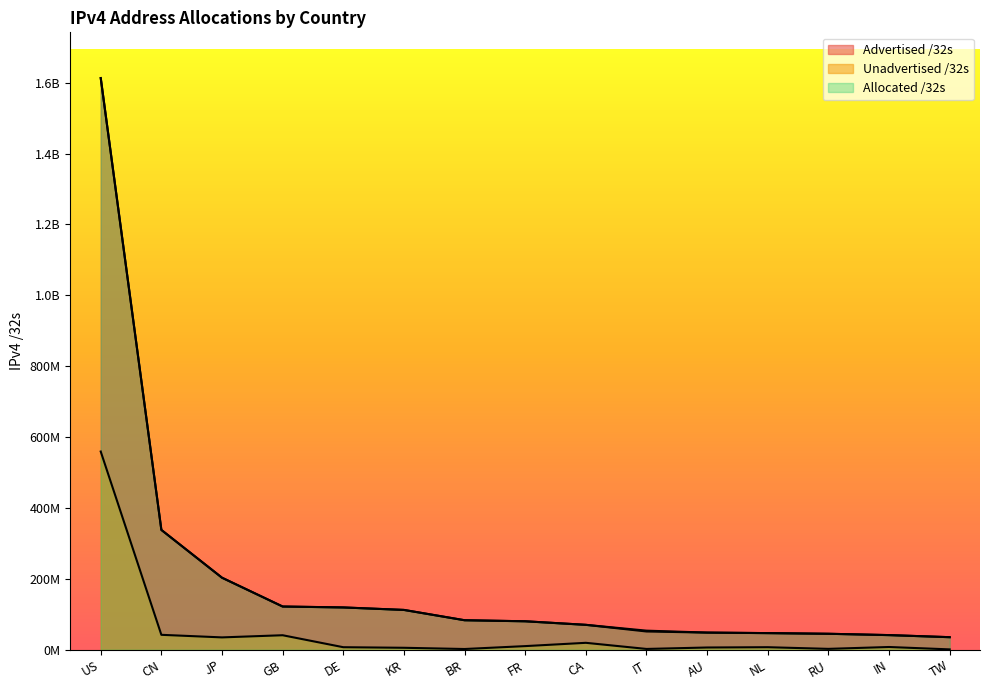

Does the chart display data point markers on the line(s)?

No